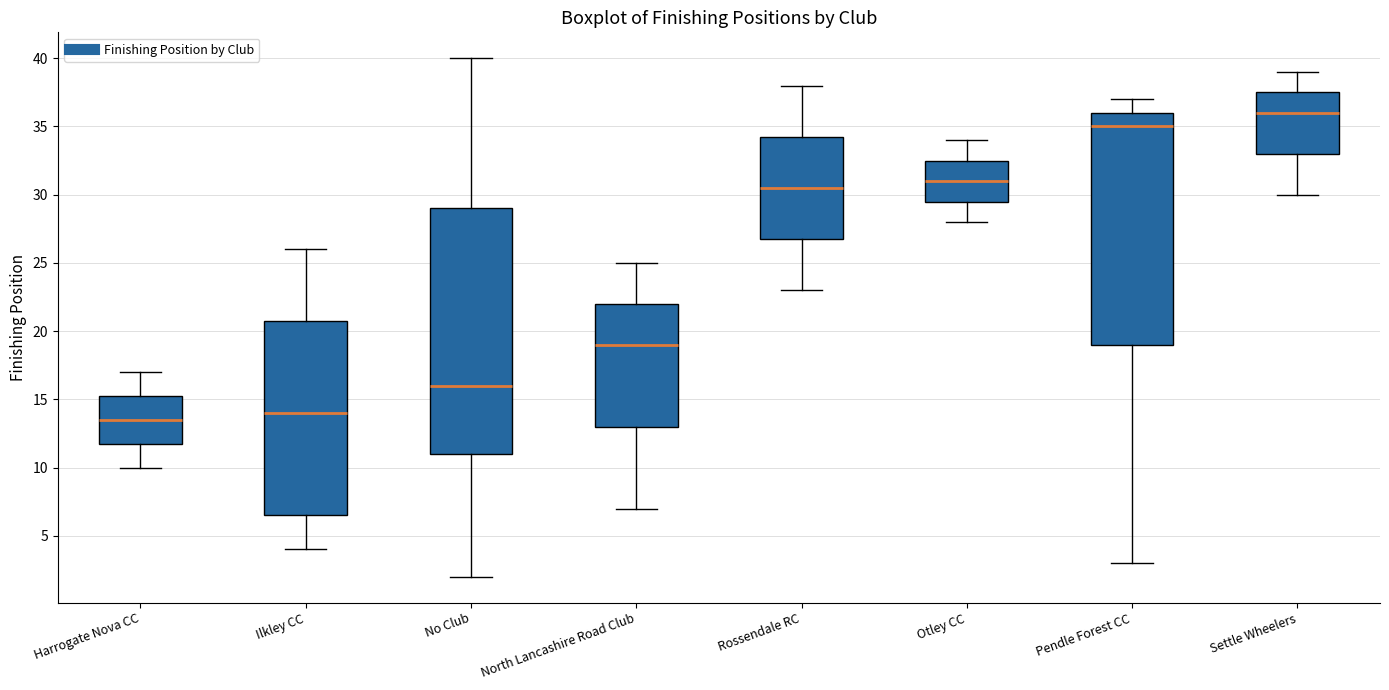

Comparing the boxes themselves (not the whiskers), which one is the tallest?

No Club